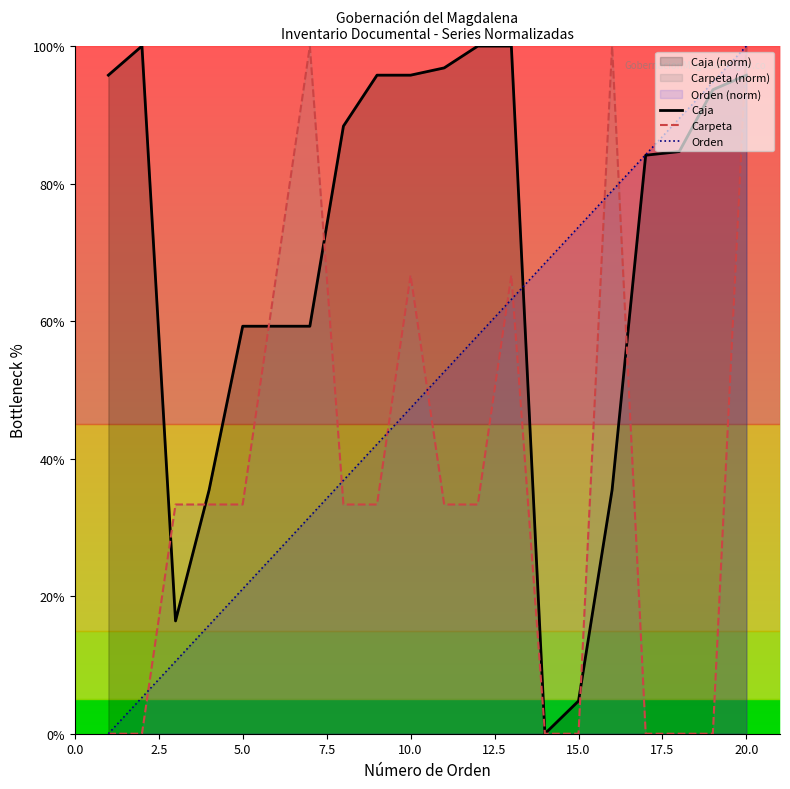

True or false: Orden has more than 2 points higher than both neighbors.

False